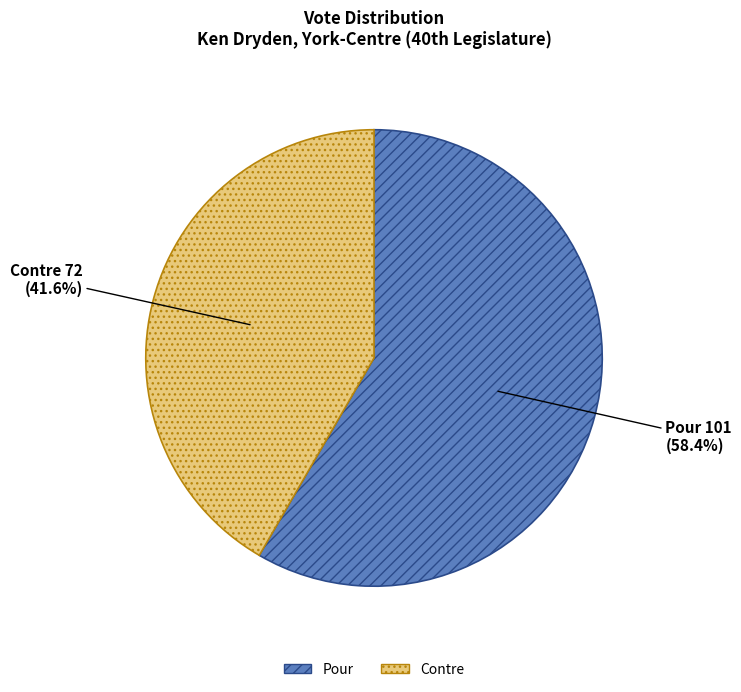

Which slice represents more than half of the pie?

Pour